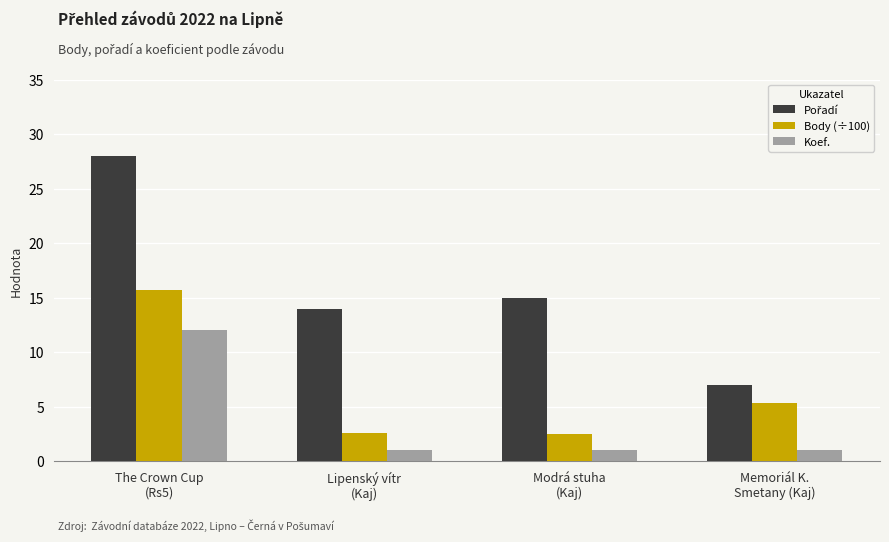

At which label does Body (÷100) first exceed 5?

The Crown Cup
(Rs5)